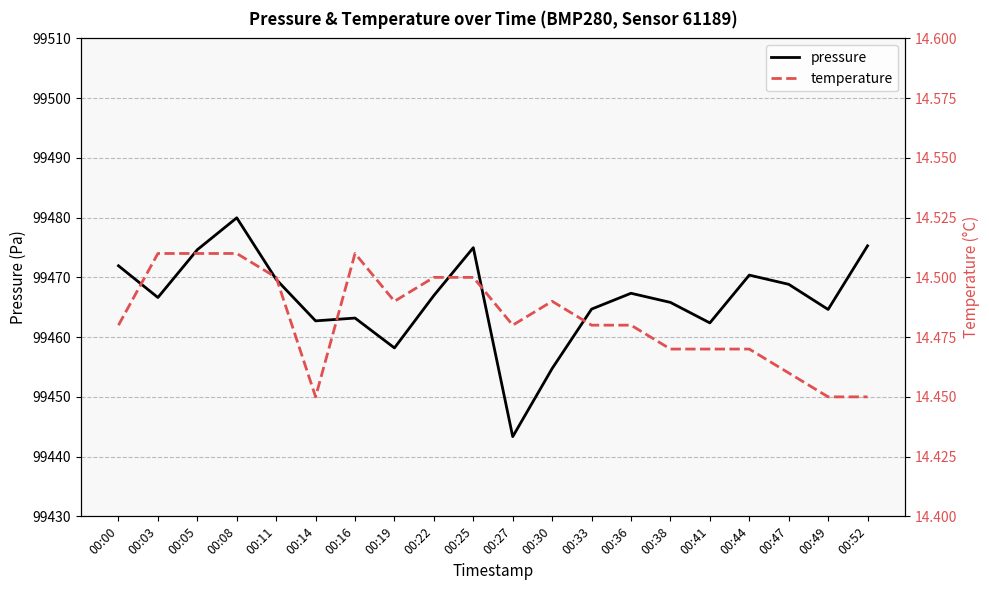

The pressure series shows 38648.8 at 00:49. True or false?

False